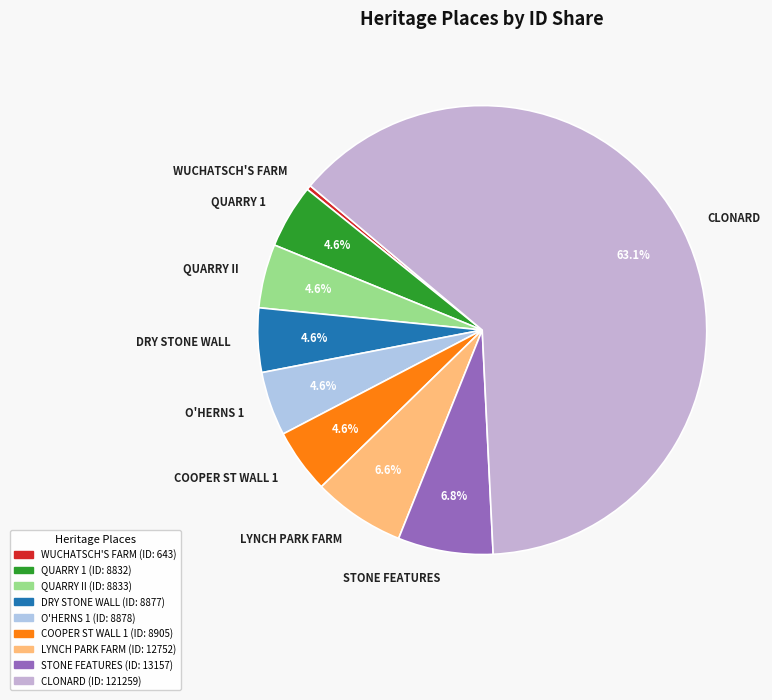

Between WUCHATSCH'S FARM and STONE FEATURES, which is larger?

STONE FEATURES